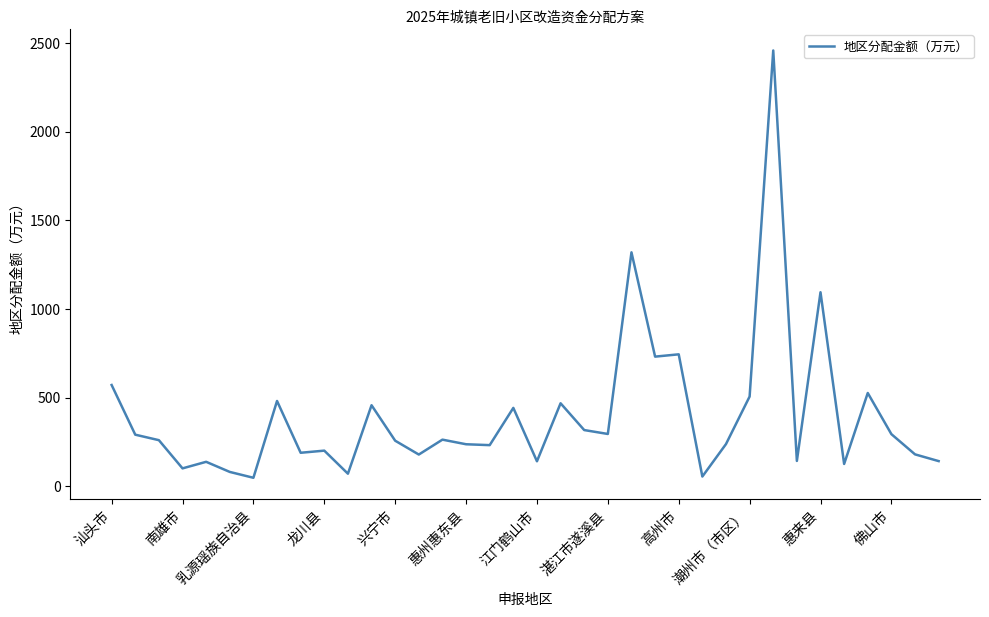

What is the maximum value shown in the chart?

2457